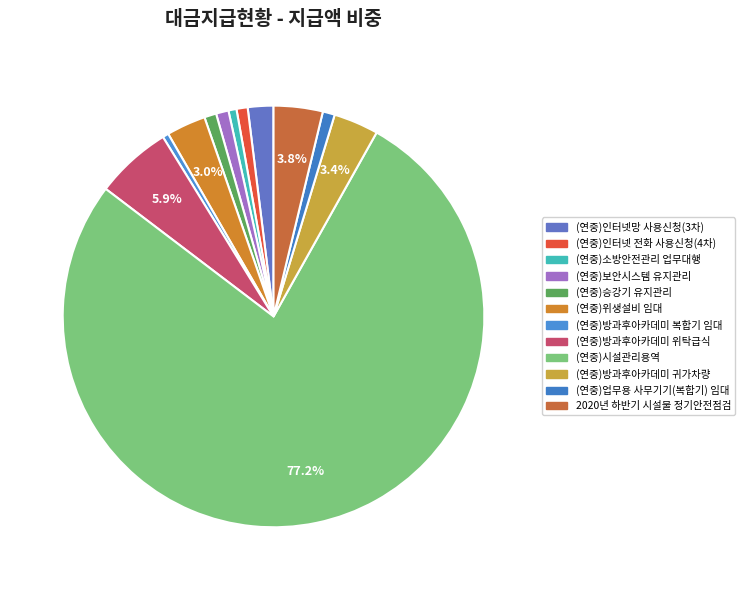

Is it true that (연중)방과후아카데미 귀가차량 is 1% of the pie?

False